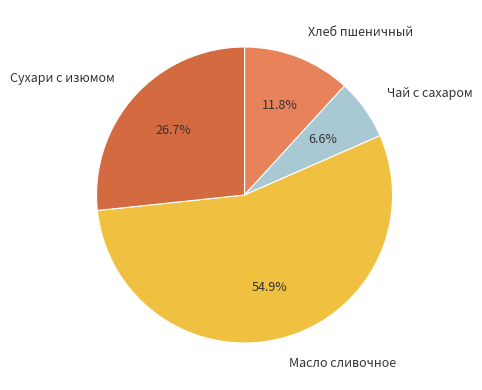

Which category has the smallest portion of the pie?

Чай с сахаром